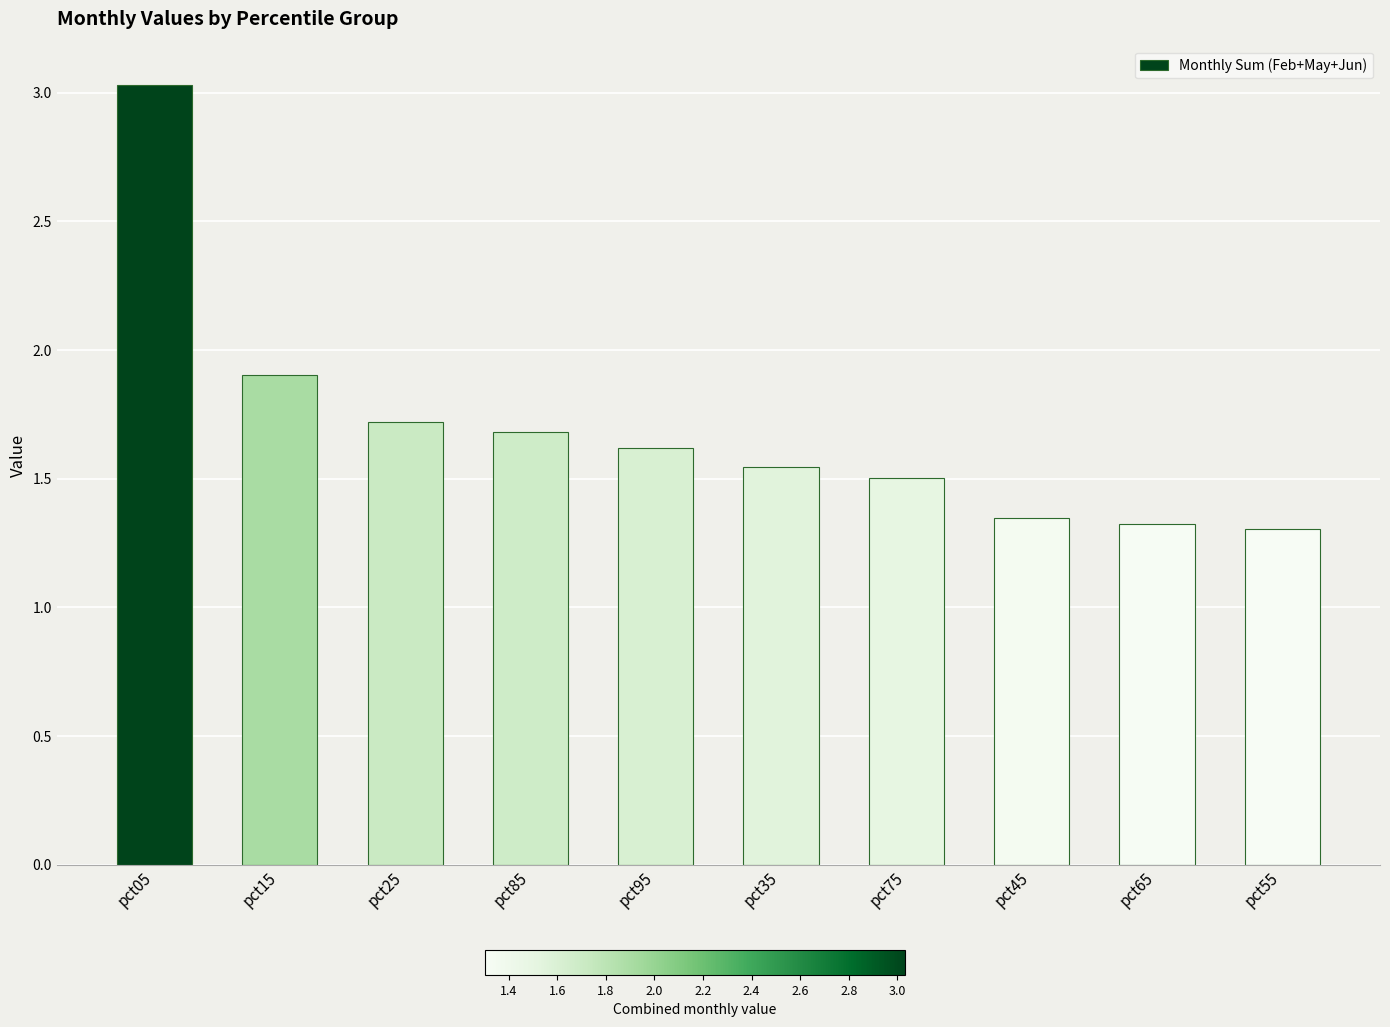

What is the difference between the maximum and second lowest values?

1.7